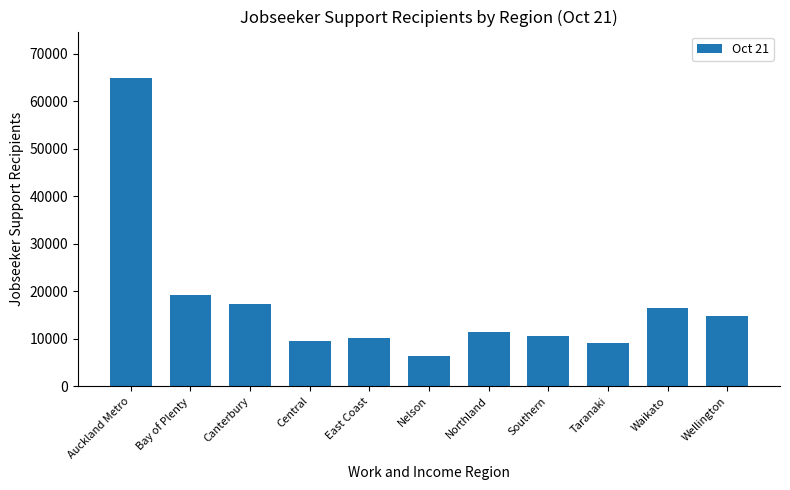

What is the label of the 1st bar from the left?

Auckland Metro